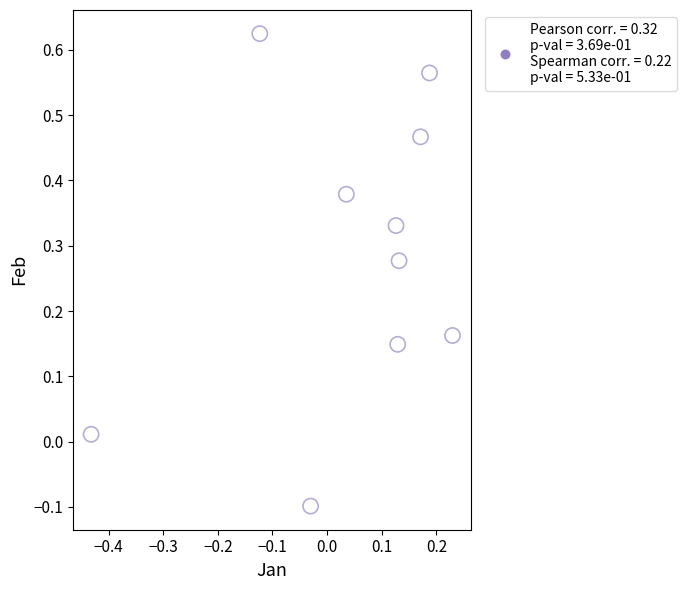

What is the range of X values (max minus min)?

0.7